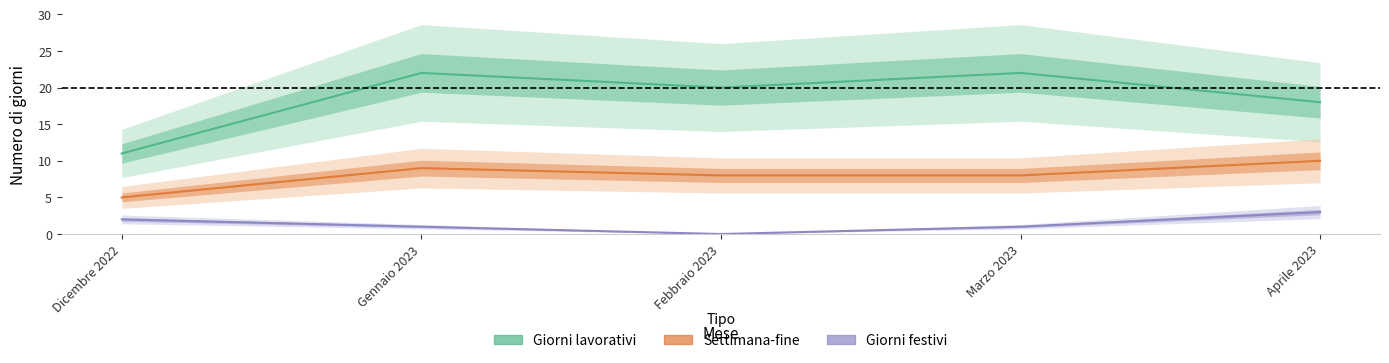

Reading right to left, what are all the values shown in this chart?

Giorni lavorativi: Aprile 2023=18	Marzo 2023=22	Febbraio 2023=20	Gennaio 2023=22	Dicembre 2022=11
Settimana-fine: Aprile 2023=10	Marzo 2023=8	Febbraio 2023=8	Gennaio 2023=9	Dicembre 2022=5
Giorni festivi: Aprile 2023=3	Marzo 2023=1	Febbraio 2023=0	Gennaio 2023=1	Dicembre 2022=2